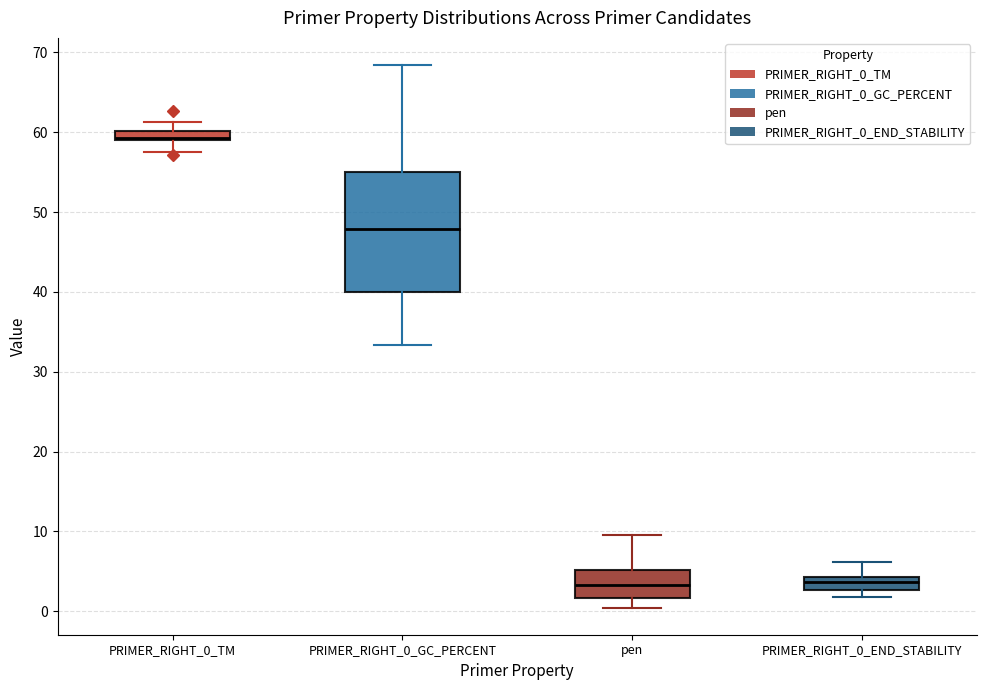

Comparing the boxes themselves (not the whiskers), which one is the tallest?

PRIMER_RIGHT_0_GC_PERCENT